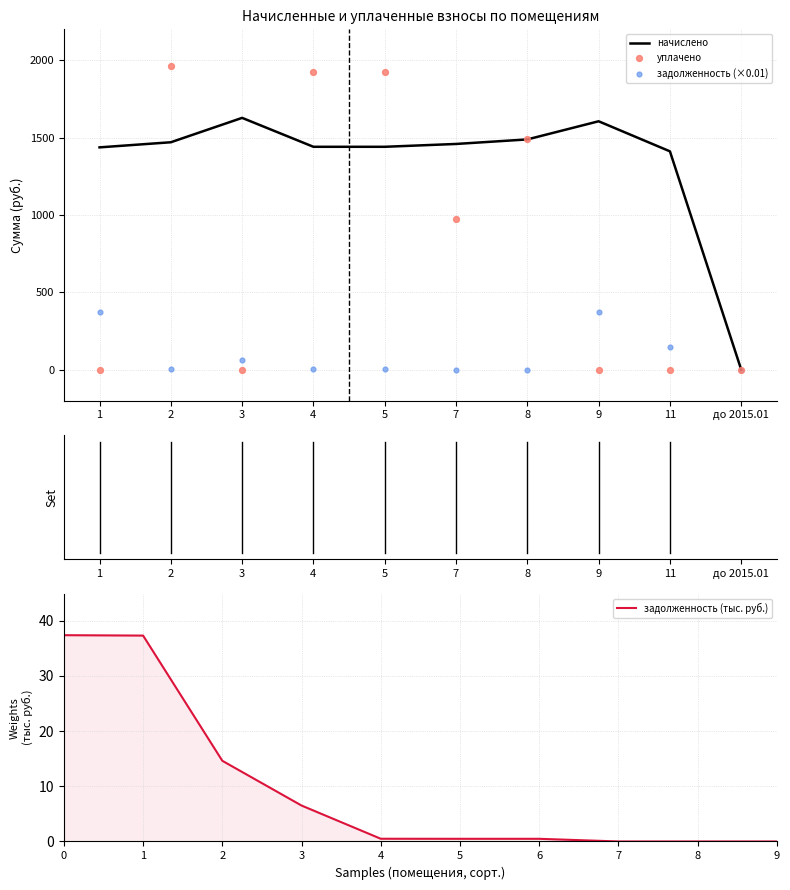

What are all the series names shown in the legend?

начислено, уплачено, задолженность (×0.01), задолженность (тыс. руб.)